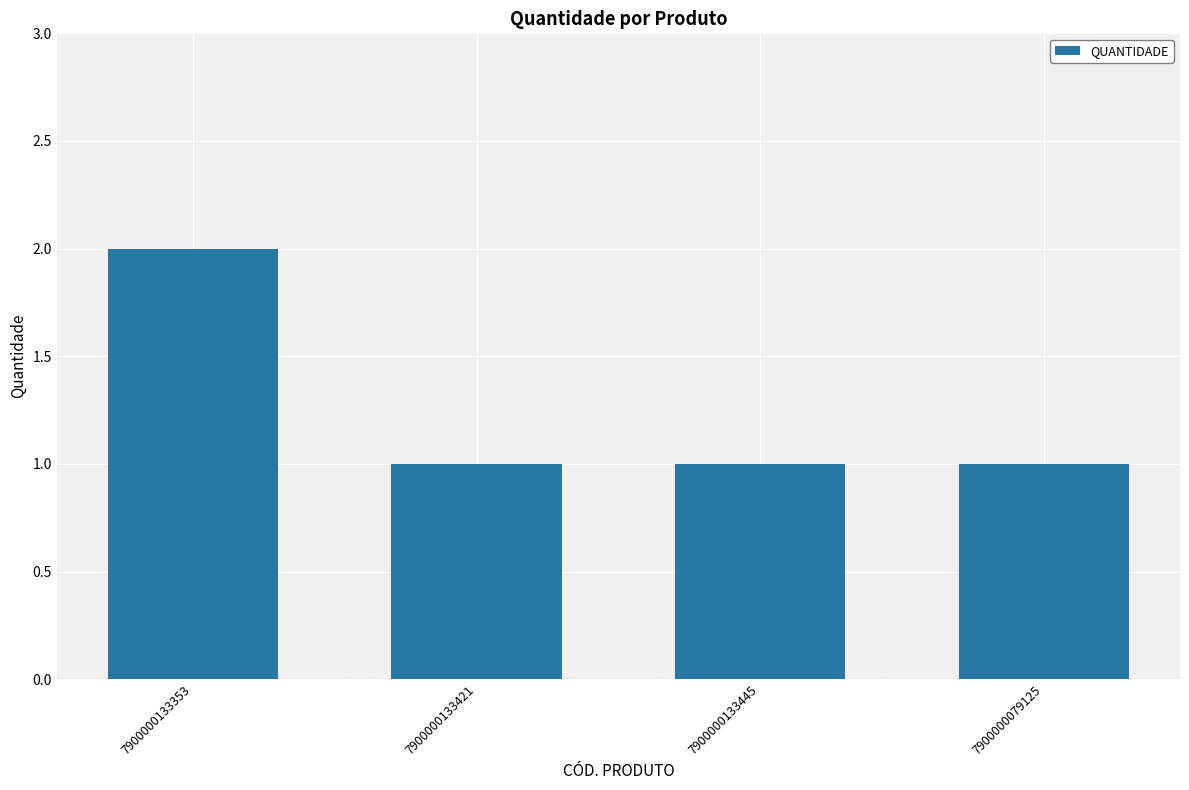

Is it true that the value at 7900000133421 is 1?

True